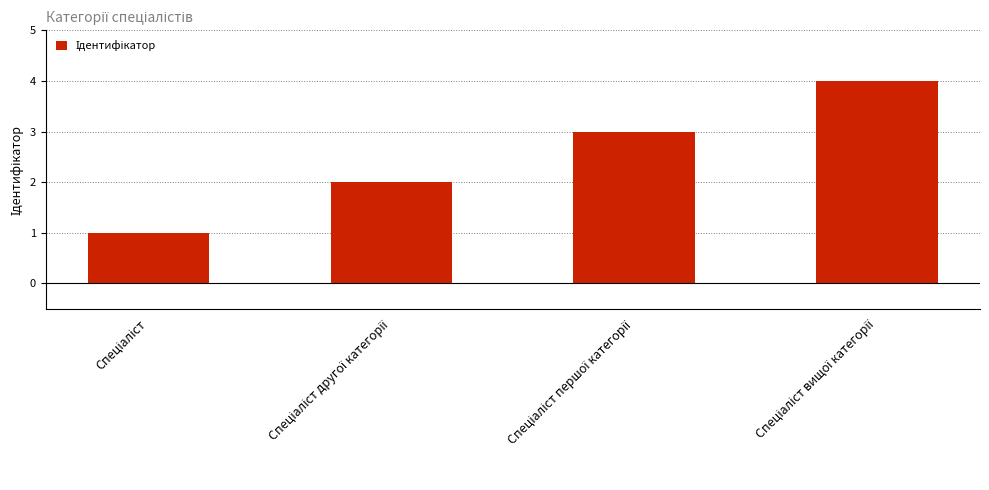

What is the maximum value shown in the chart?

4